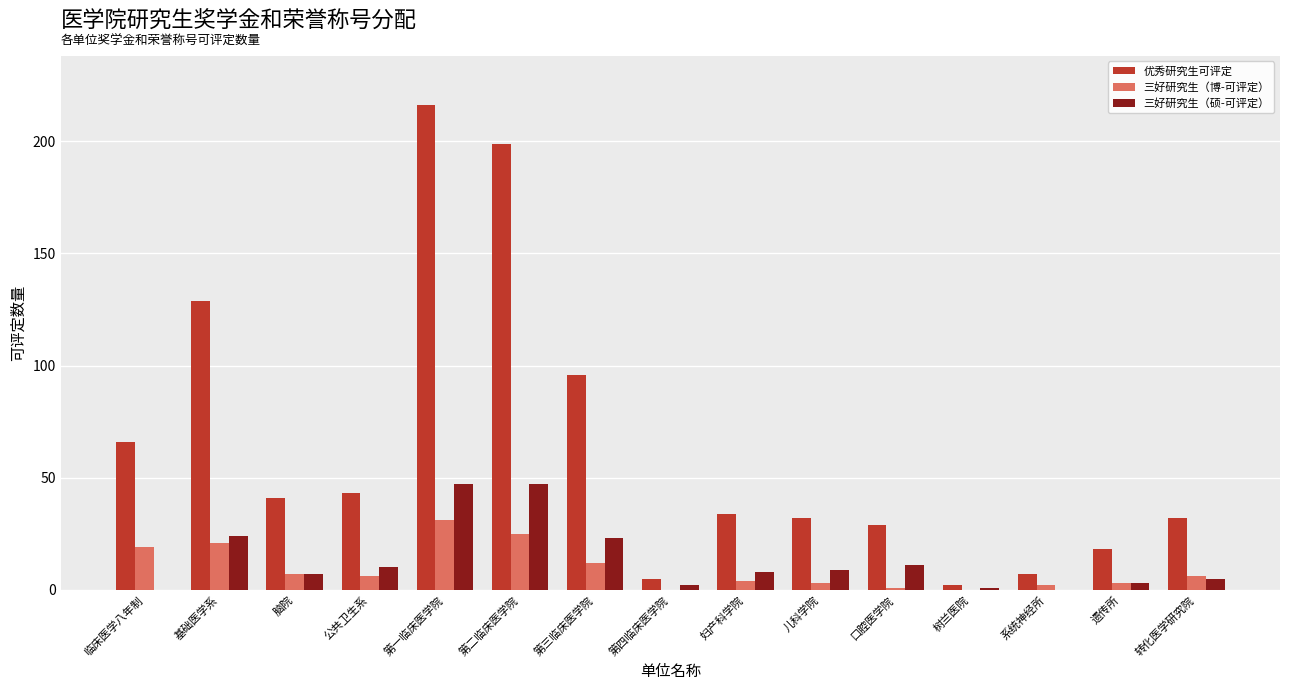

True or false: 优秀研究生可评定 has a value of 67 at 公共卫生系.

False